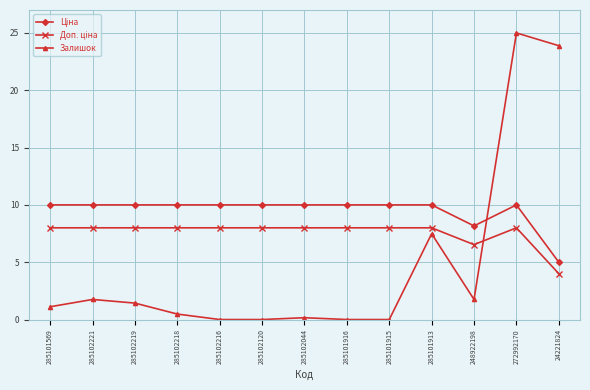

At which category is the sum across all series the highest?

272992170